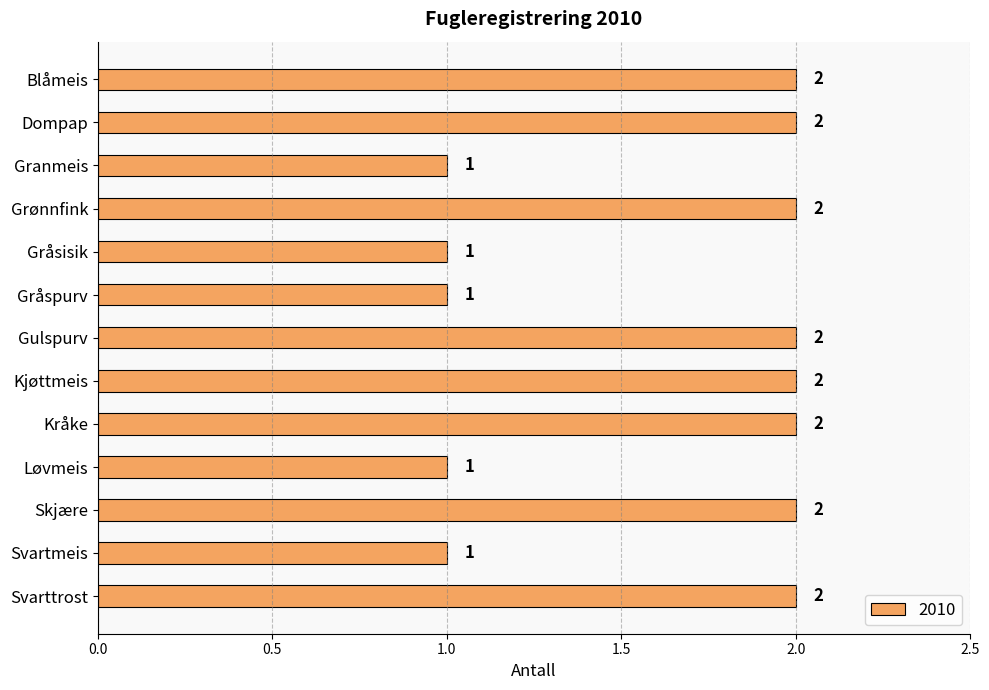

Approximately how many times larger is the value at Dompap compared to Gråspurv?

2.0